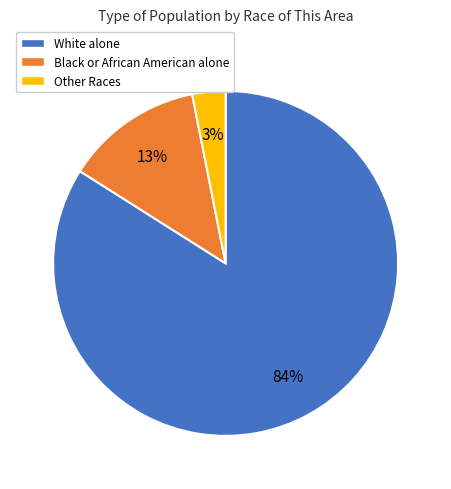

Combined, do Black or African American alone and White alone account for over 50%?

Yes